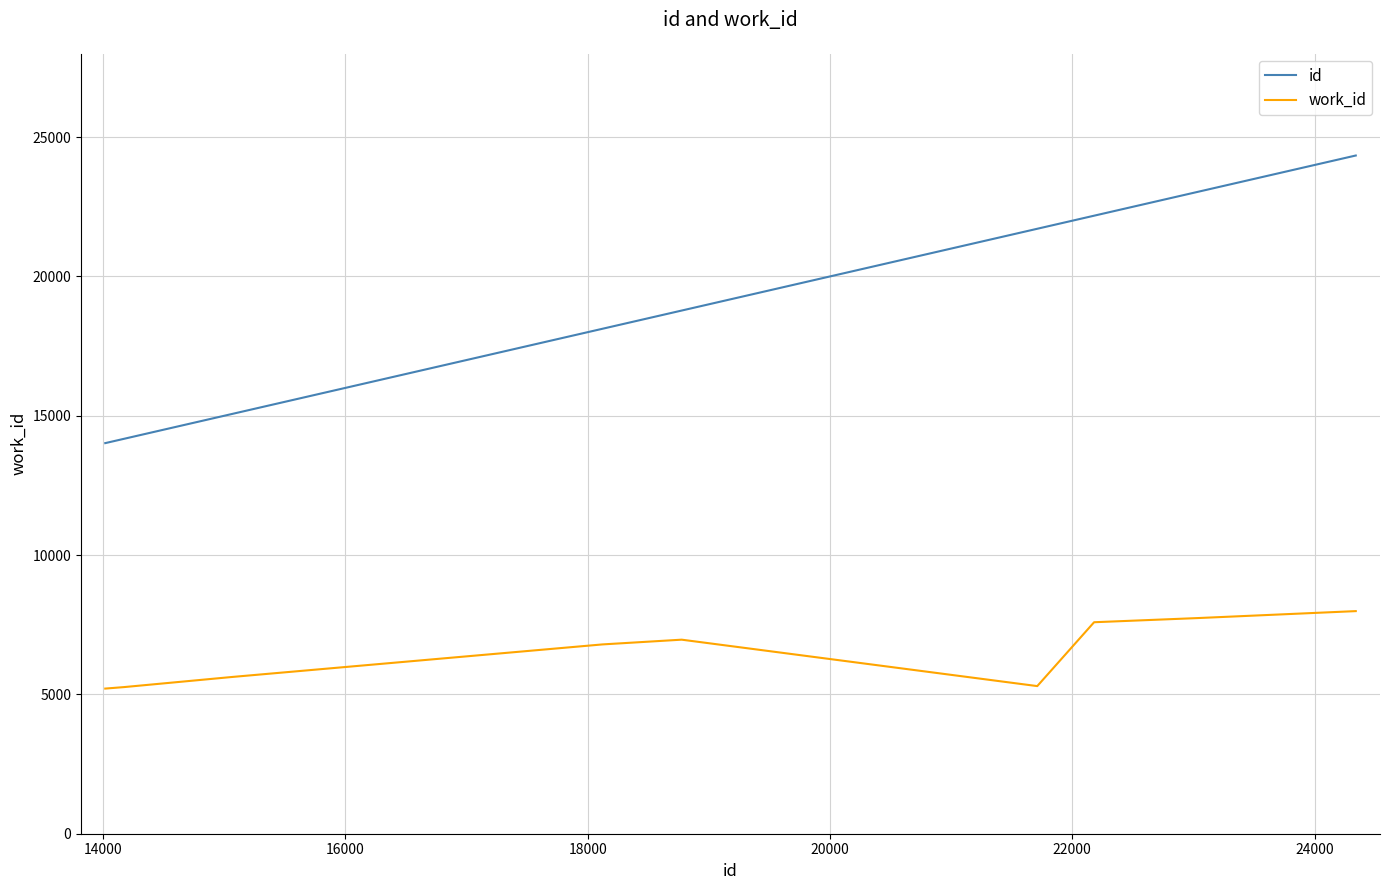

True or false: work_id and id intersect in this chart.

False